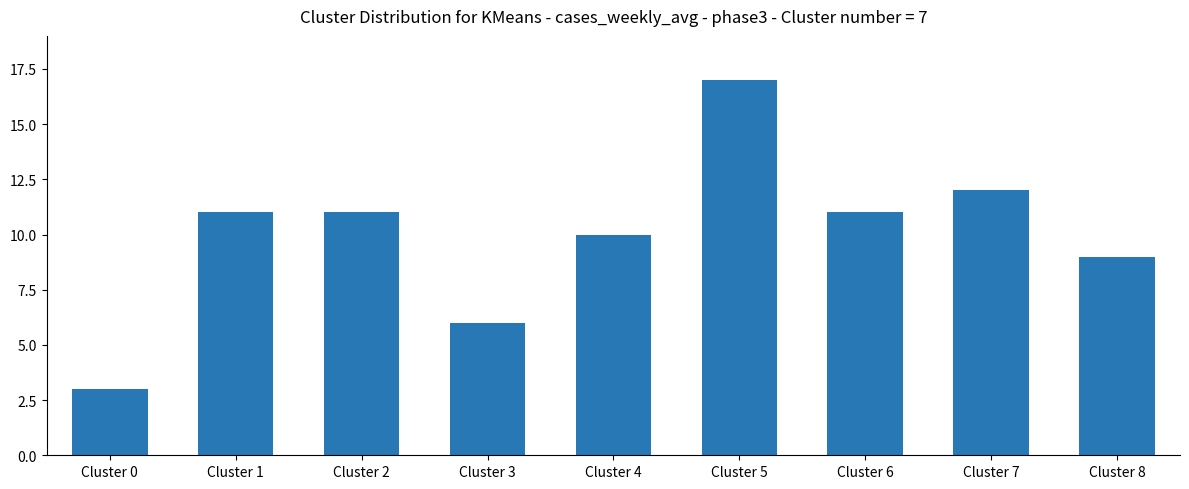

Are the bars grouped side by side (vs. stacked)?

No